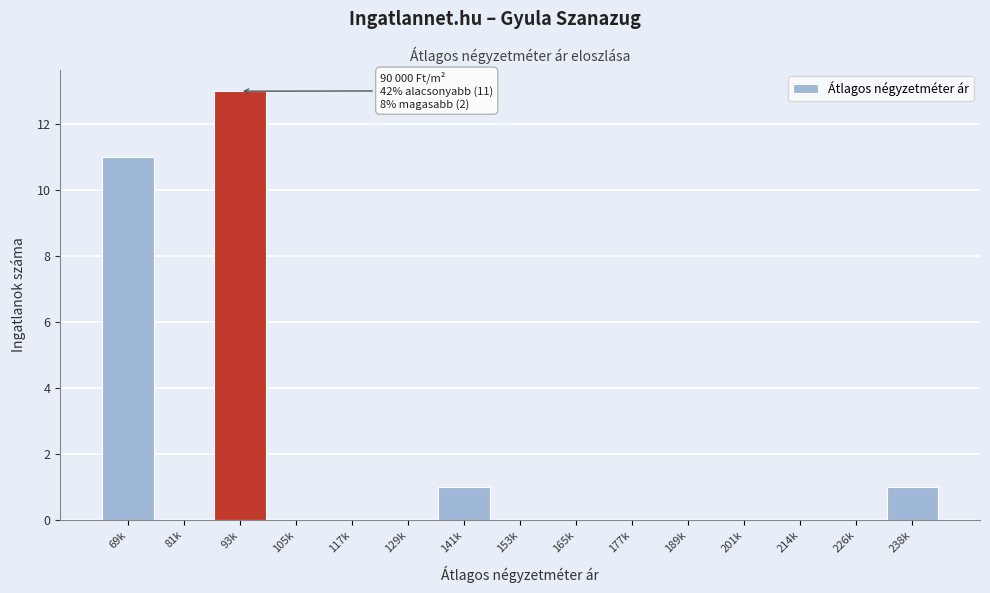

Reading right to left, what are all the values shown in this chart?

238k=1	226k=0	214k=0	201k=0	189k=0	177k=0	165k=0	153k=0	141k=1	129k=0	117k=0	105k=0	93k=13	81k=0	69k=11